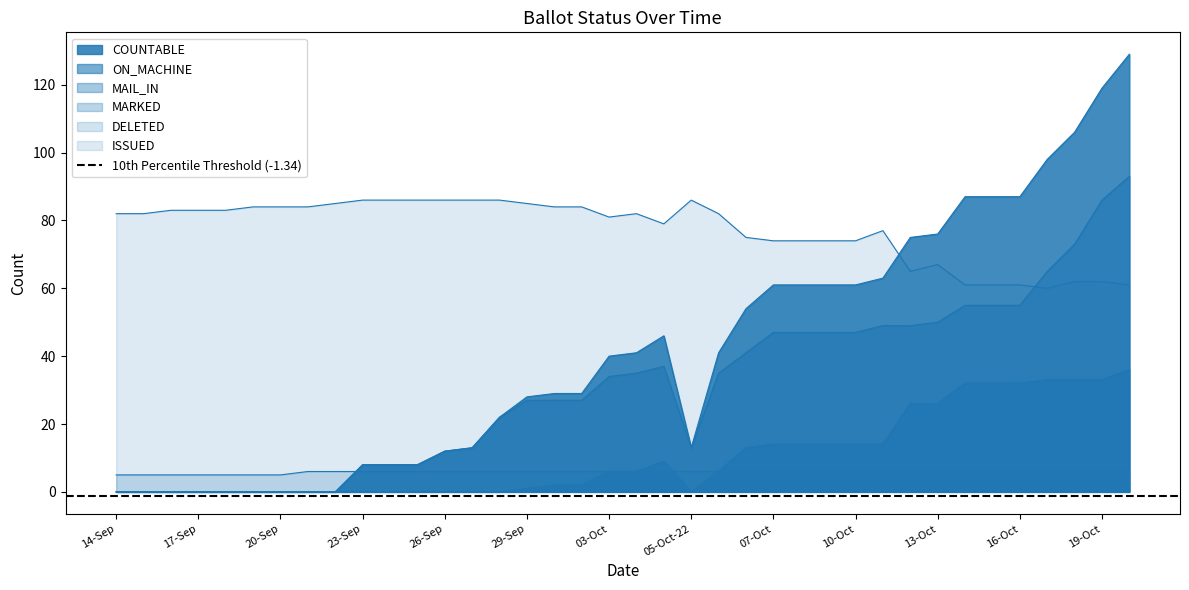

Which category has the highest value across all series?

20-Oct